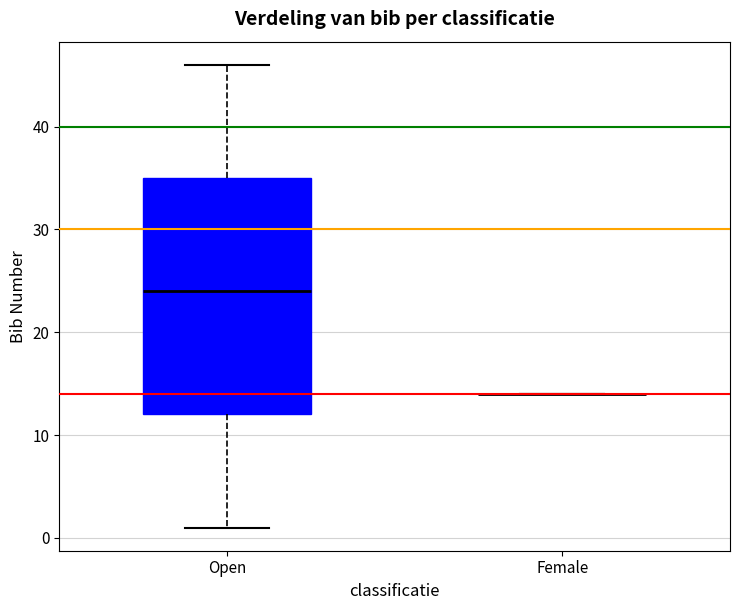

Where does the median line of the box for Open sit on the y-axis? The values are not printed on the chart, so give them approximately, as read against the axis.

24